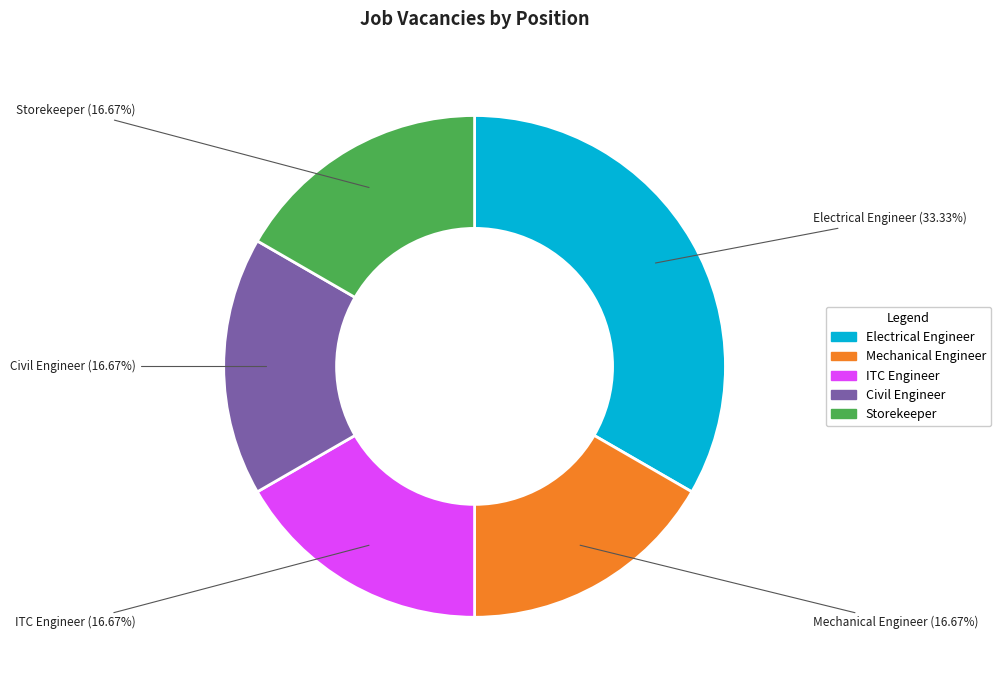

Does ITC Engineer account for over 50% of the chart?

No